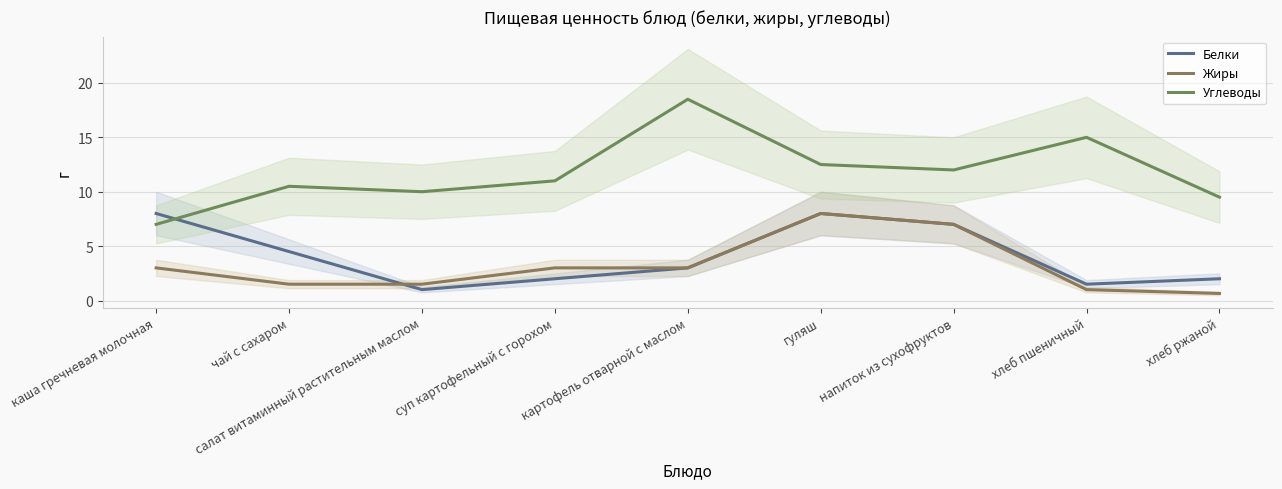

True or false: Углеводы has more than 1 interior local peaks.

True